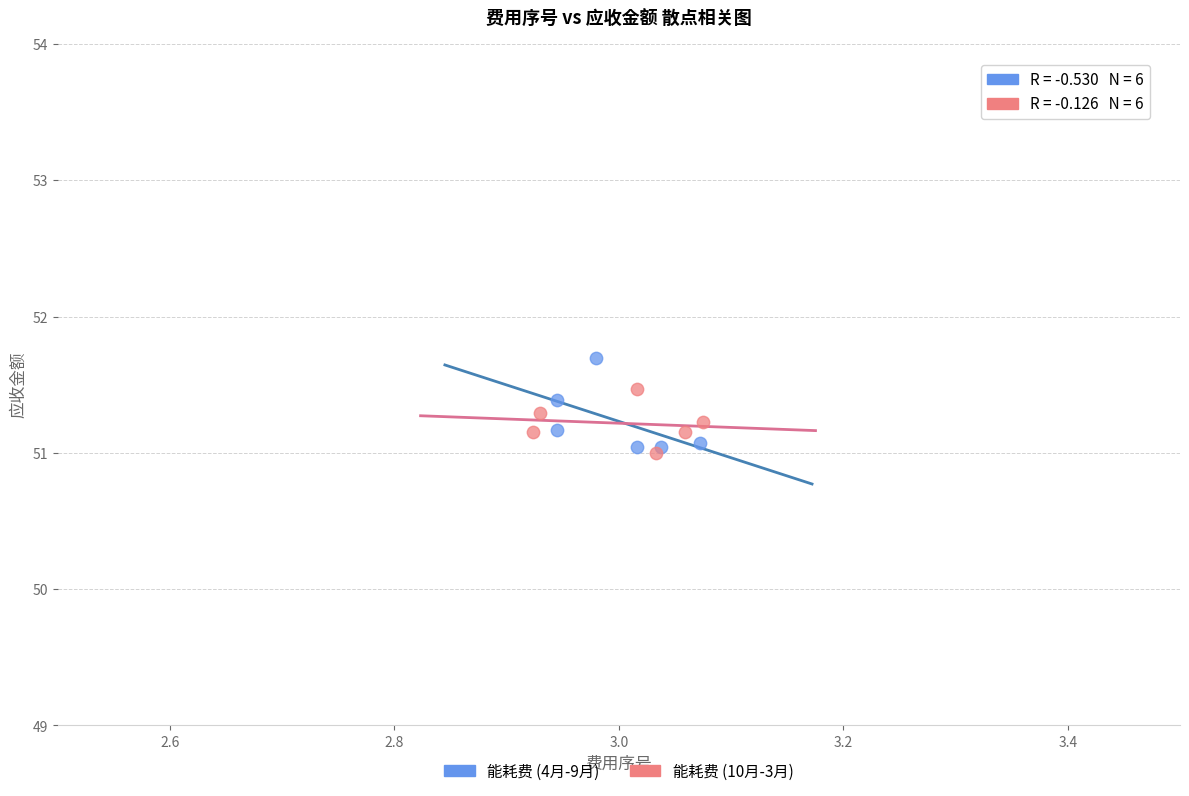

Which series has the largest Y range (max minus min)?

能耗费 (4月-9月)